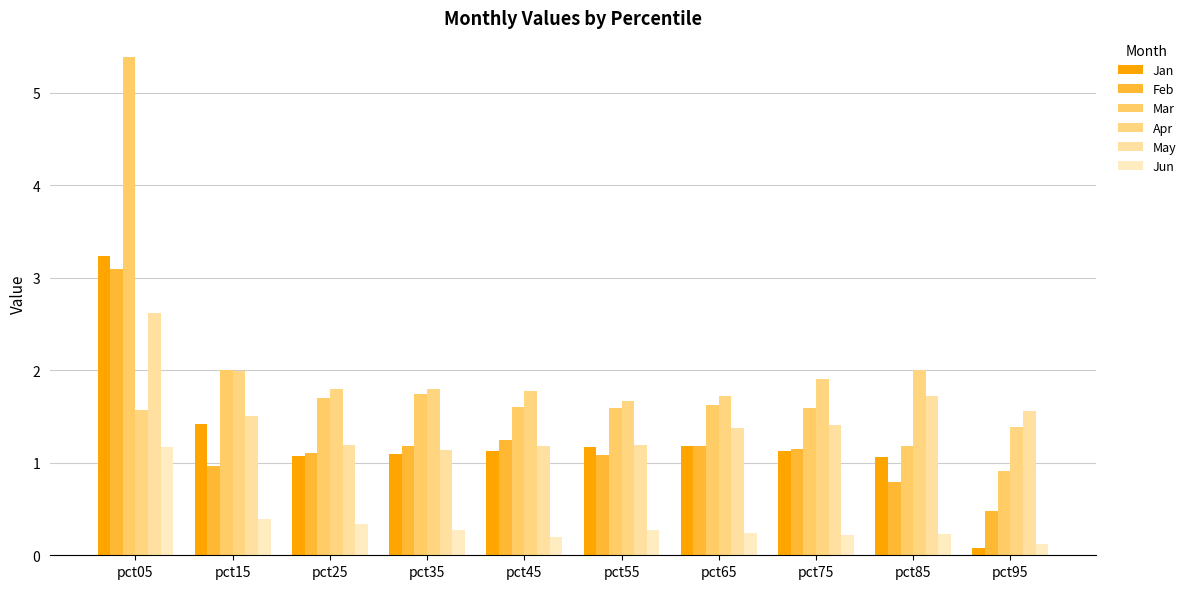

Does the chart contain stacked bars?

No